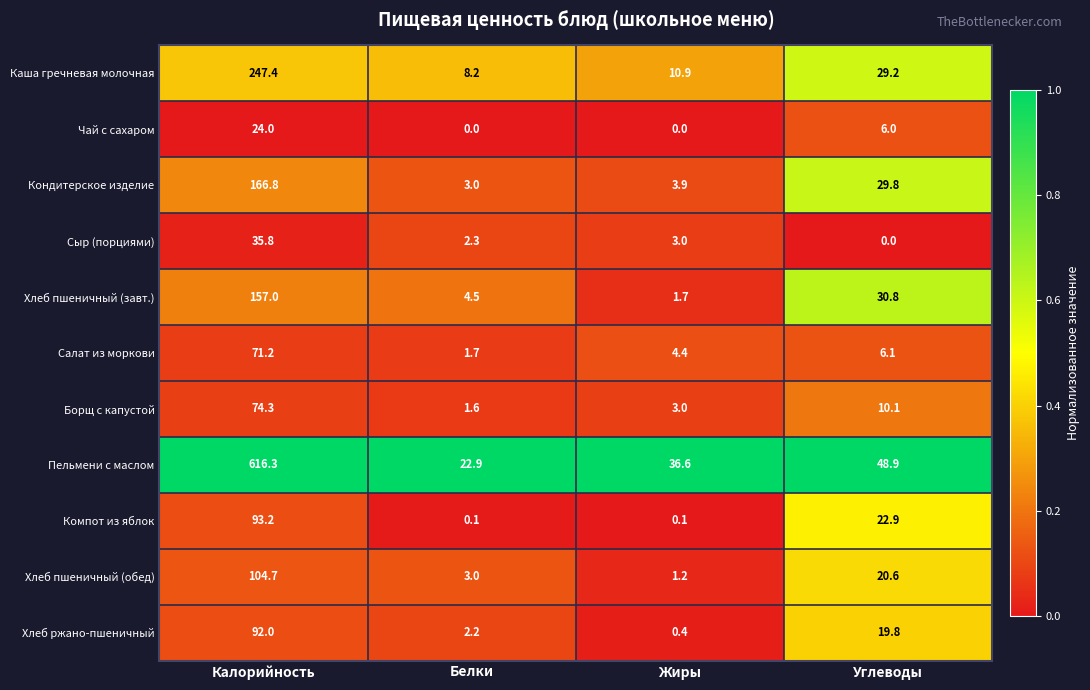

Which series has the largest total across all categories?

Пельмени с маслом